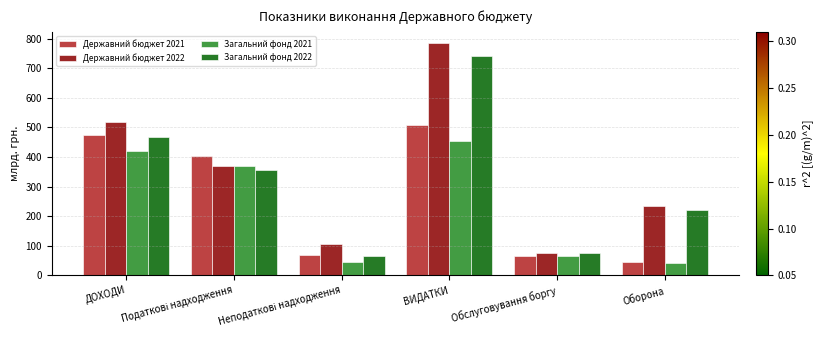

What is the approximate value of Державний бюджет 2022 at Оборона?

235.3